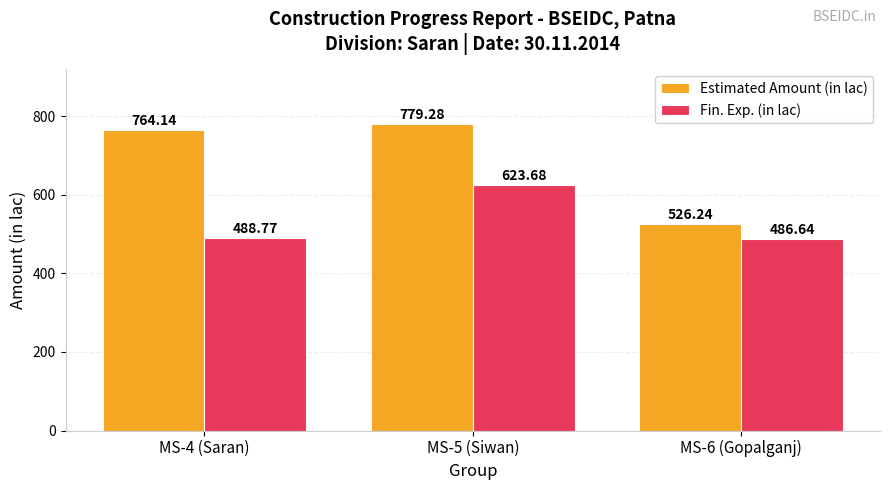

List the series in order of their peak value, lowest first.

Fin. Exp. (in lac), Estimated Amount (in lac)